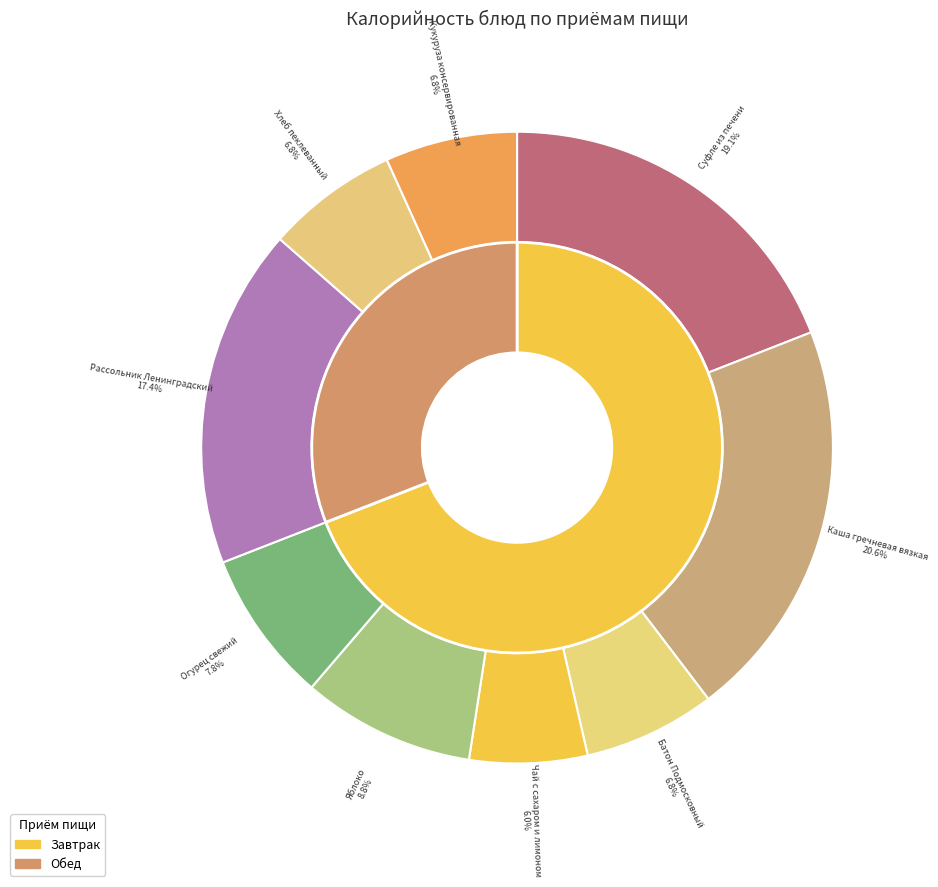

Does Каша гречневая вязкая represent more than half of the total?

No